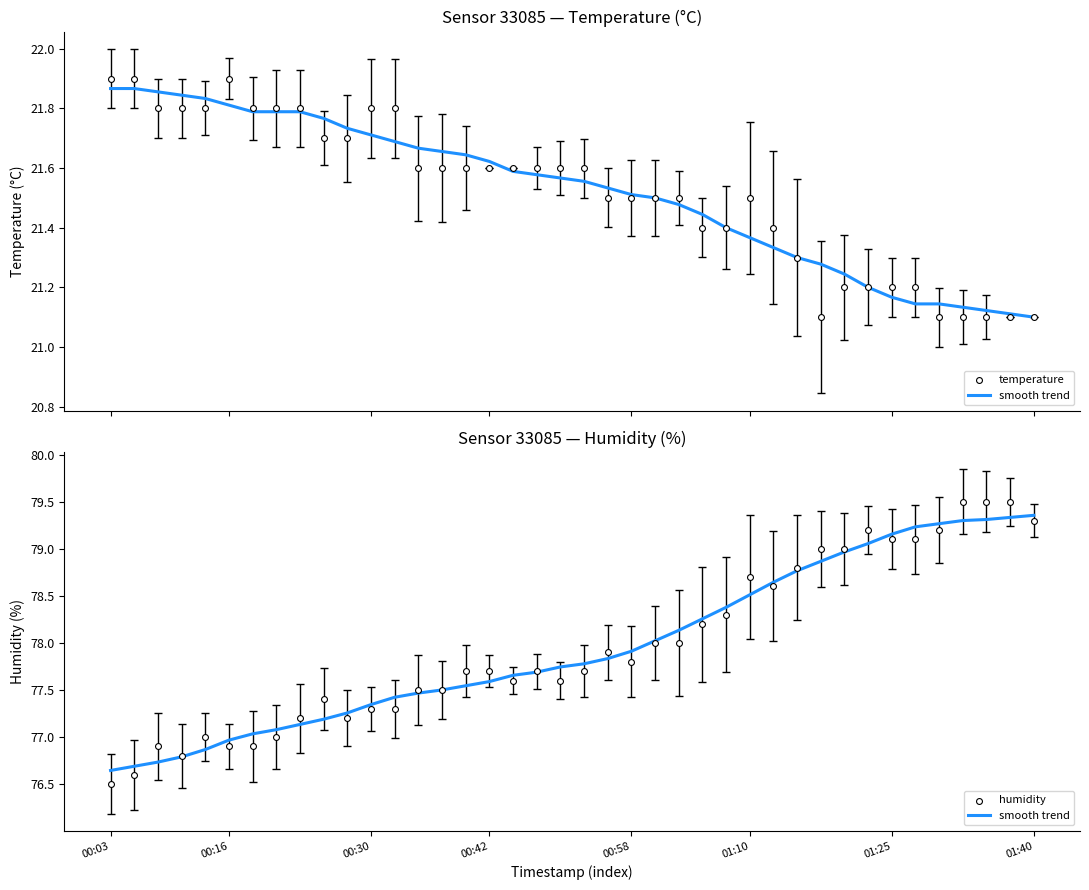

Which series reaches the minimum Y coordinate?

temperature